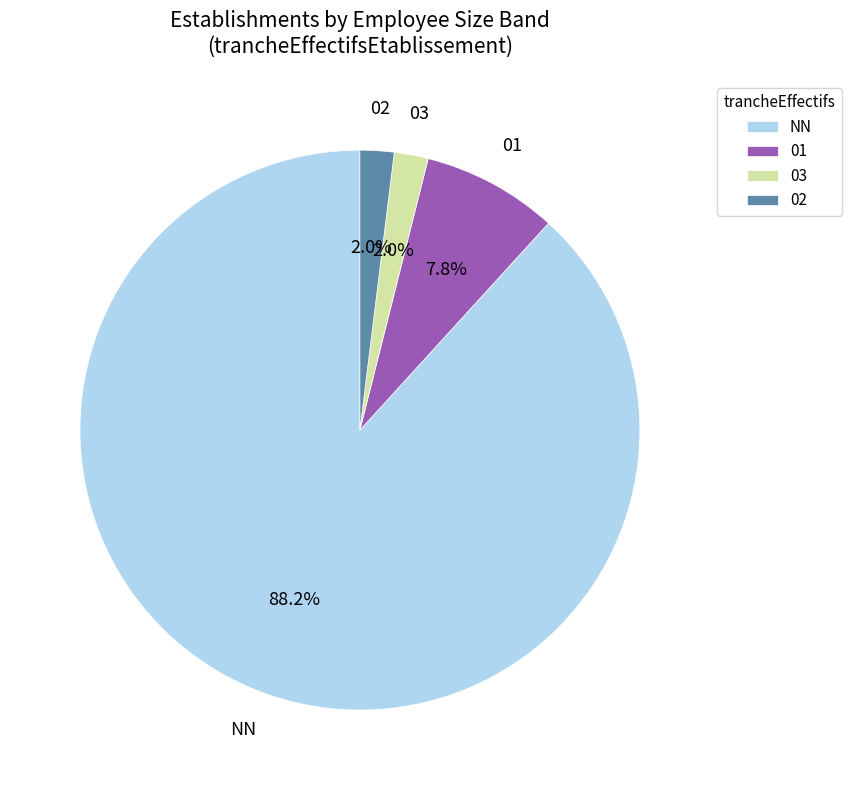

Between NN and 03, which is larger?

NN